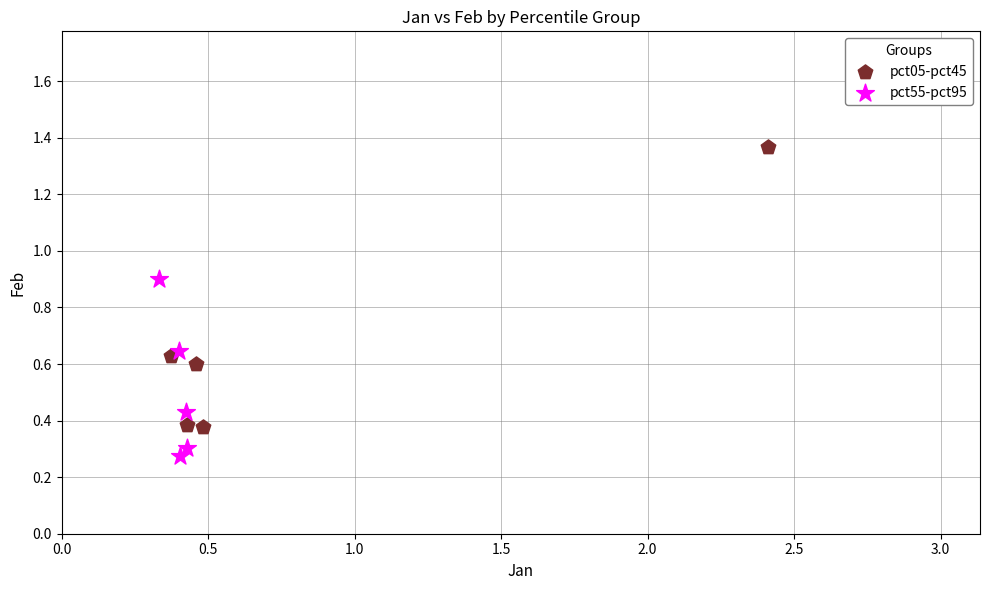

Which series has the largest Y range (max minus min)?

pct05-pct45